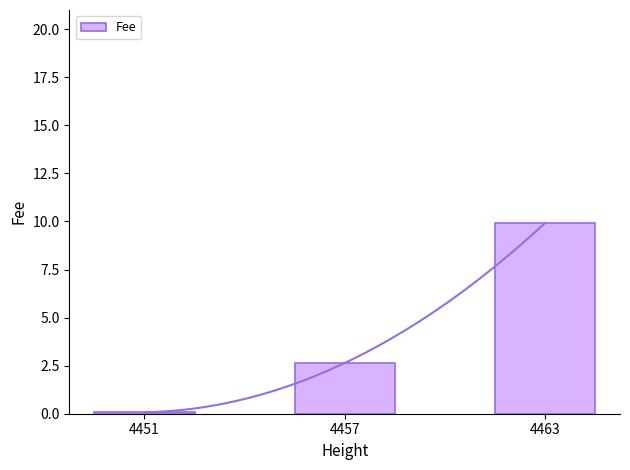

How many bars are there in total?

3